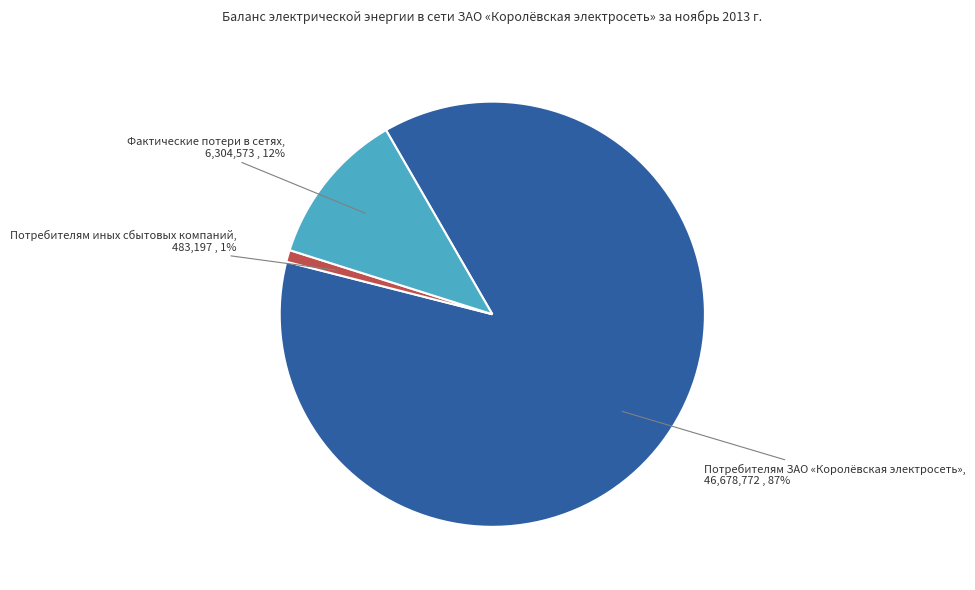

What is the majority slice?

Потребителям ЗАО «Королёвская электросеть»